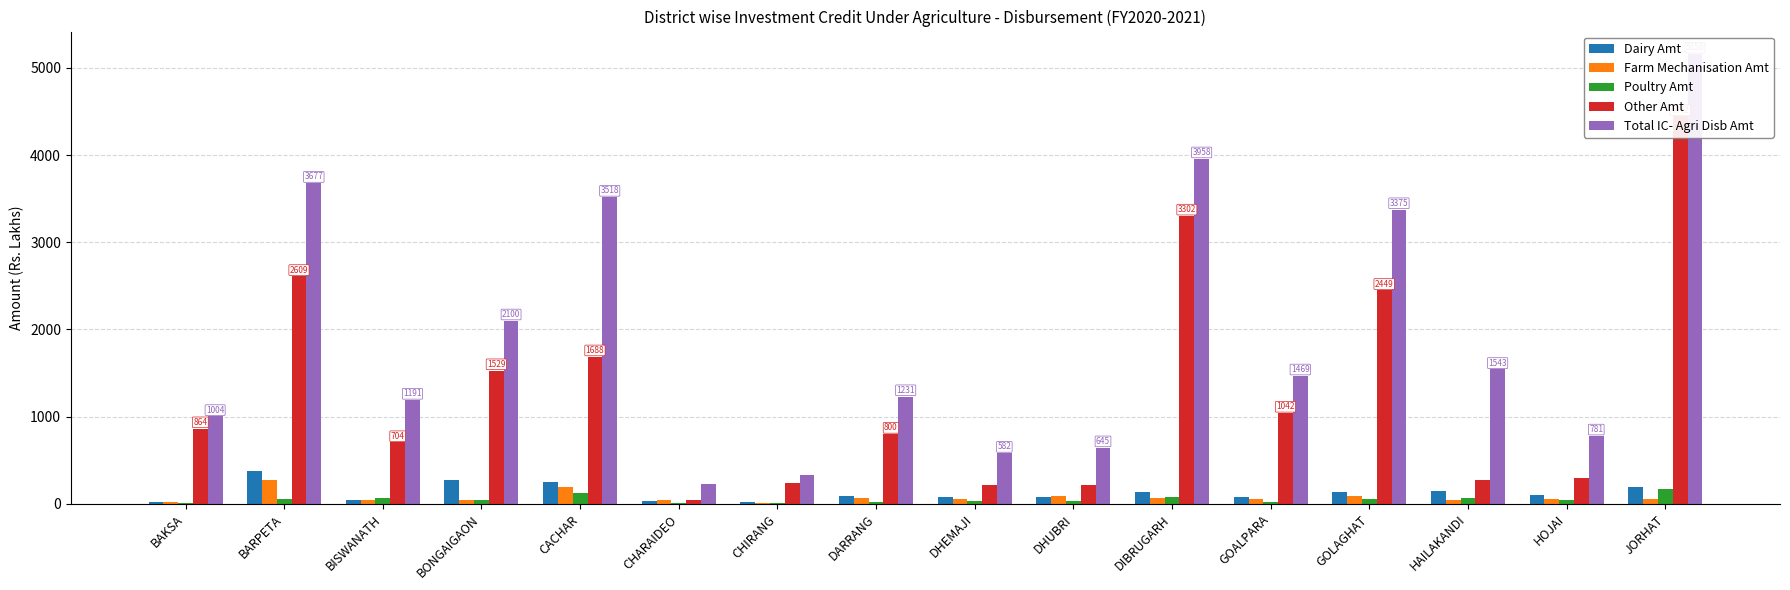

What is the approximate value of Poultry Amt at CHARAIDEO?

15.7